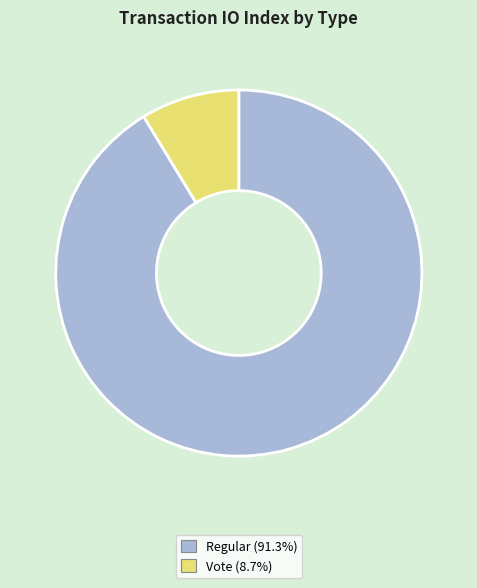

Does any single category account for the majority?

Yes